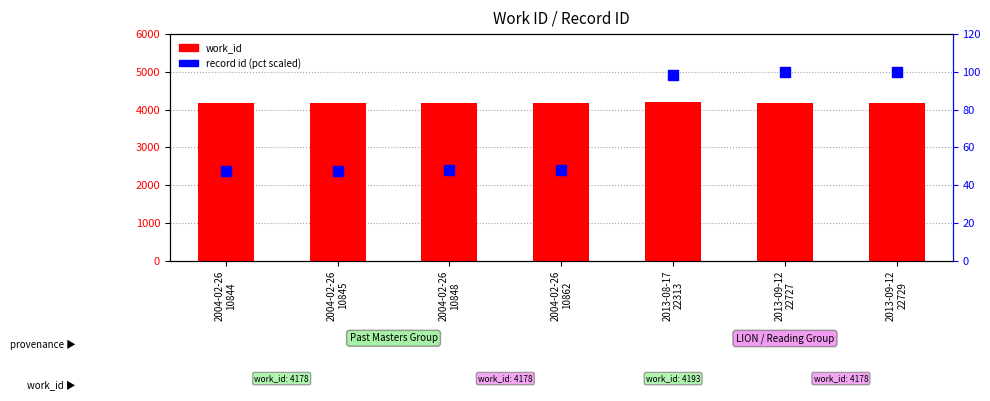

What is the total value across all series at 2004-02-26
10845?

4225.7